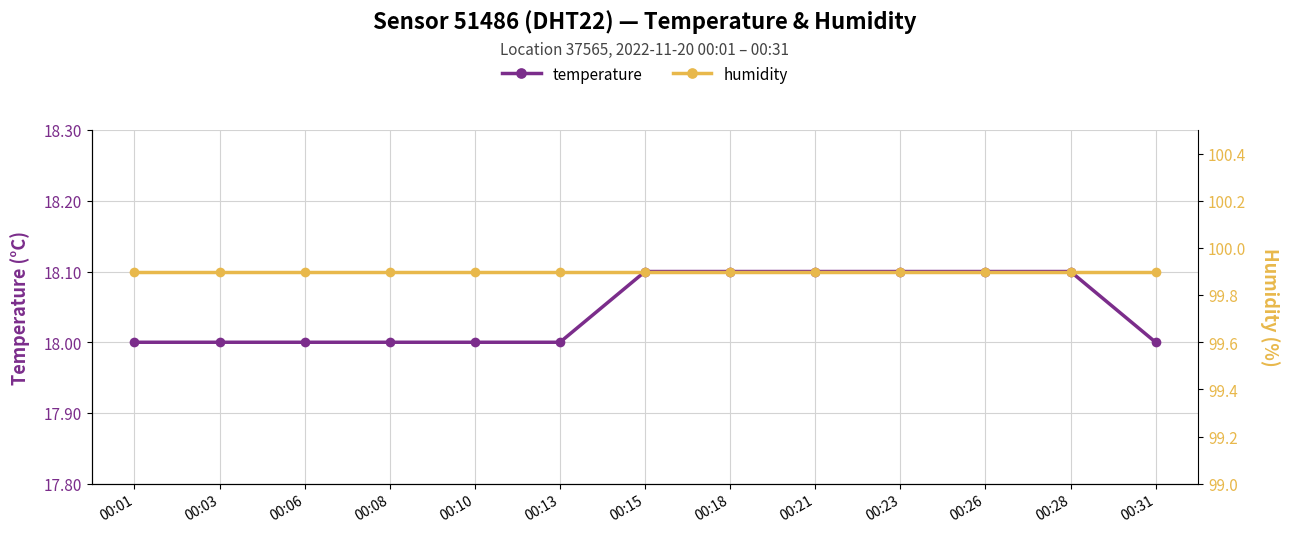

What value does the humidity series have at 00:10?

99.9